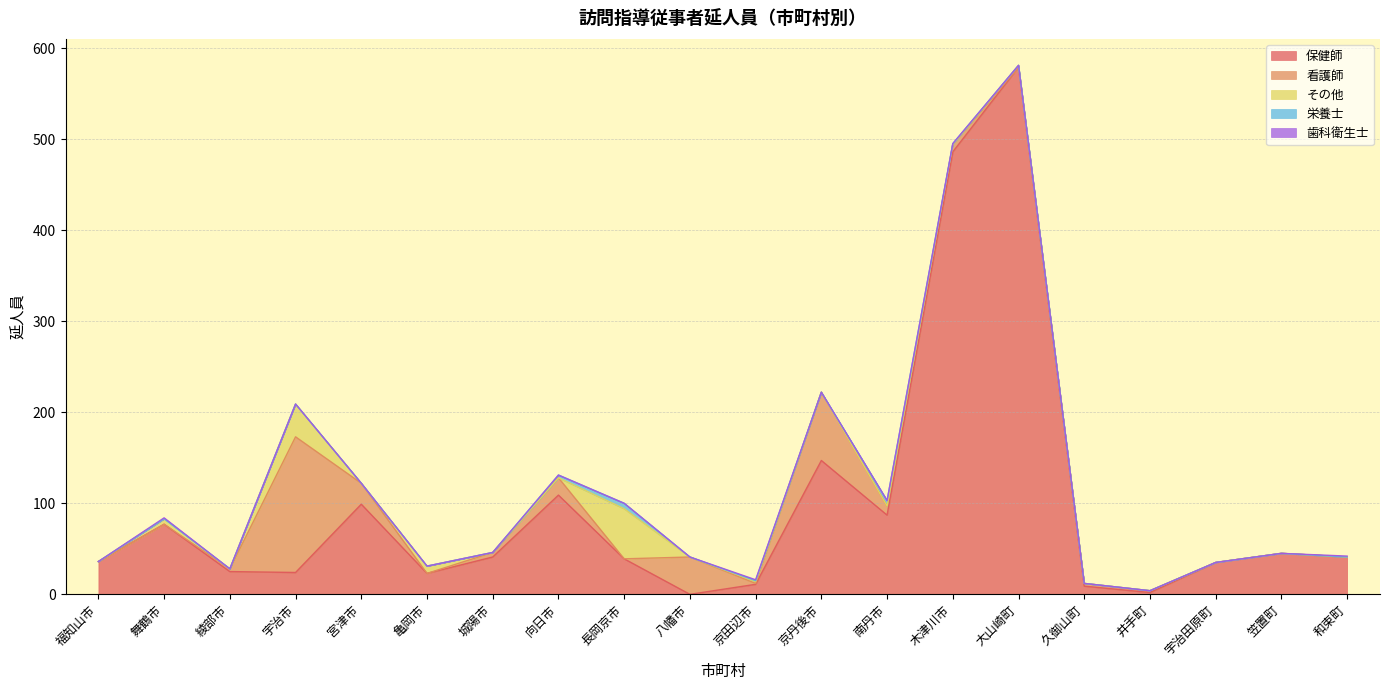

True or false: 保健師 and 歯科衛生士 intersect in this chart.

False